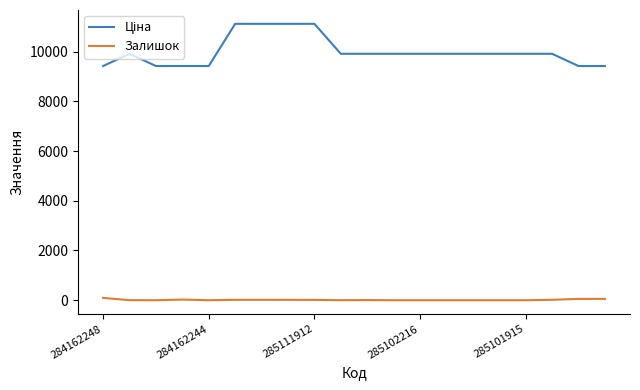

What is the greatest value displayed?

11113.6